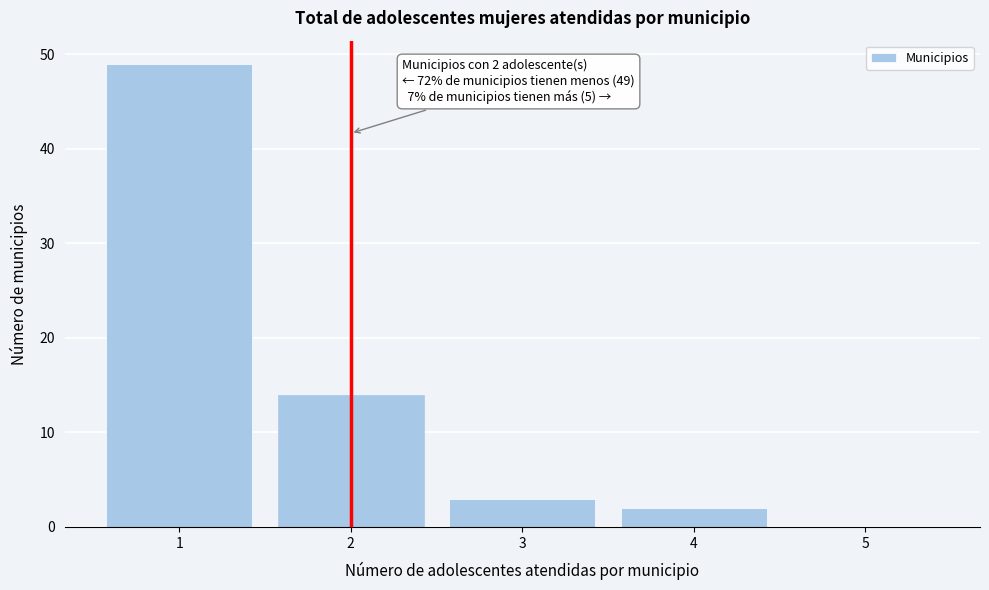

Reading right to left, extract all data points from this chart.

5=0	4=2	3=3	2=14	1=49